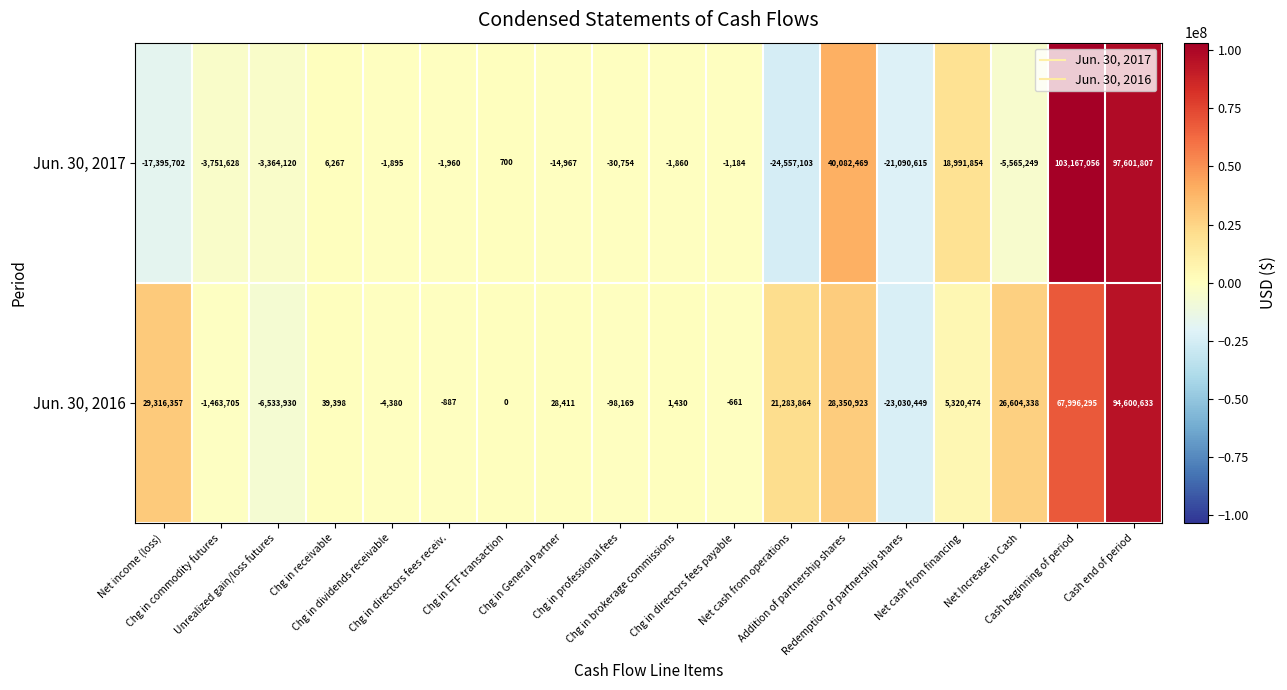

What is the maximum value for Jun. 30, 2017?

103167056